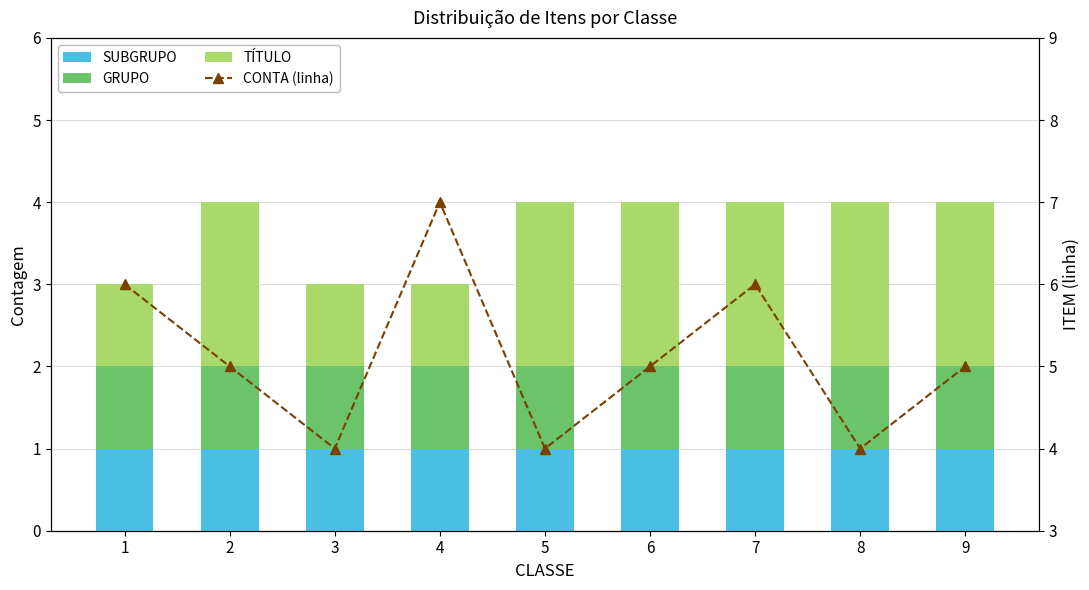

Which series changed the most between 1 and 8?

CONTA (linha)